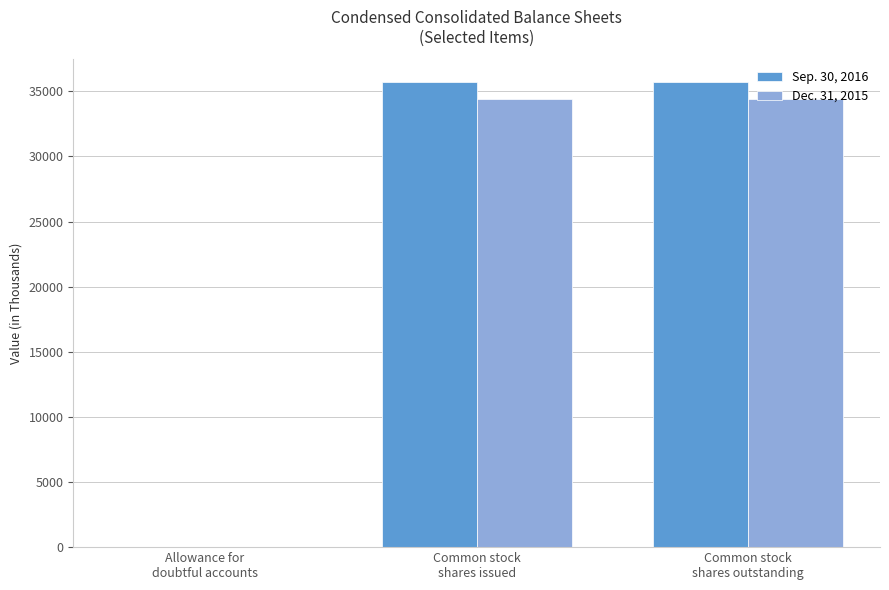

Is the value of Dec. 31, 2015 at Allowance for
doubtful accounts greater than the value of Sep. 30, 2016 at Common stock
shares issued?

No